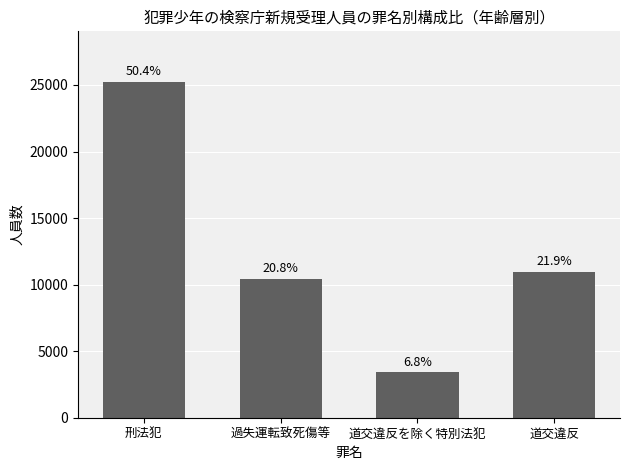

Reading right to left, list all the values displayed in this chart.

10978	3412	10440	25244